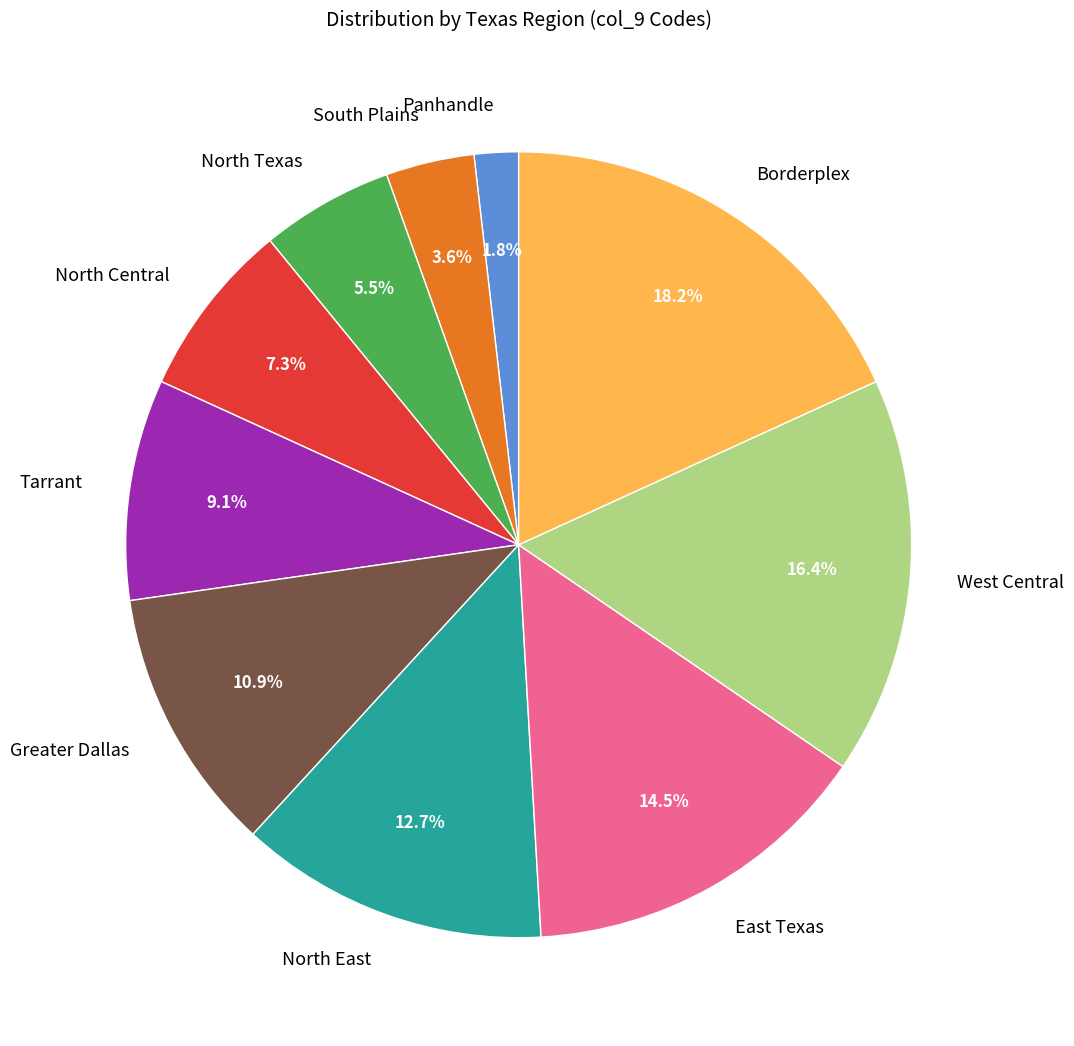

What is the largest slice in the pie chart?

Borderplex